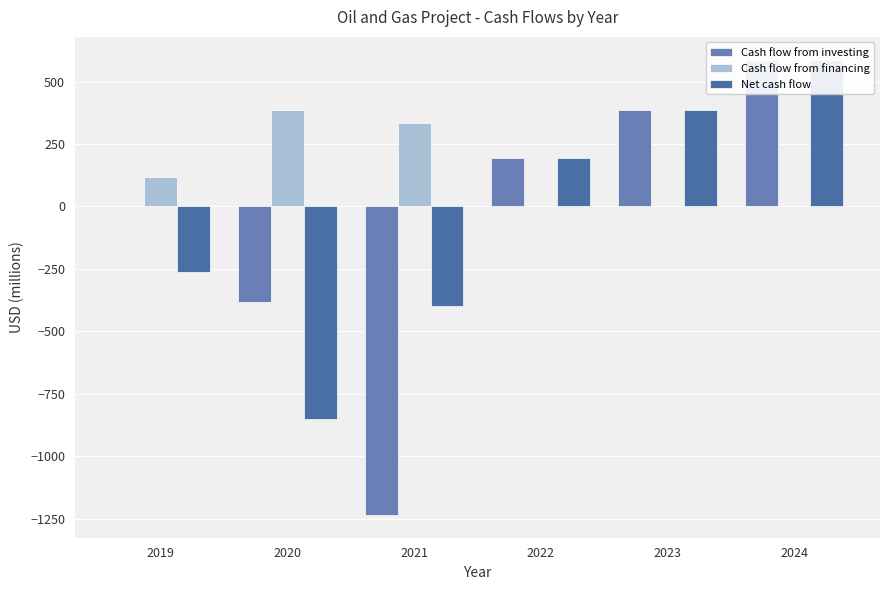

What is the difference between the second highest and second lowest values in the Net cash flow series?

783.2